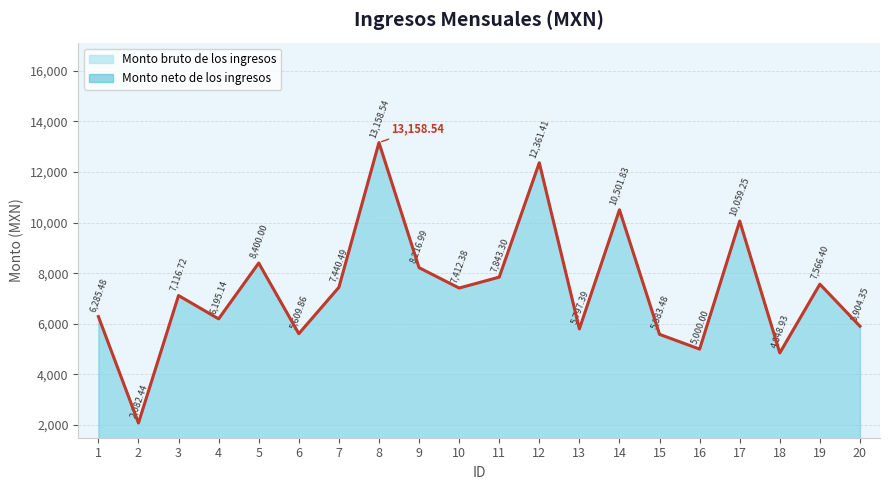

True or false: Monto bruto de los ingresos and Monto neto de los ingresos intersect in this chart.

False